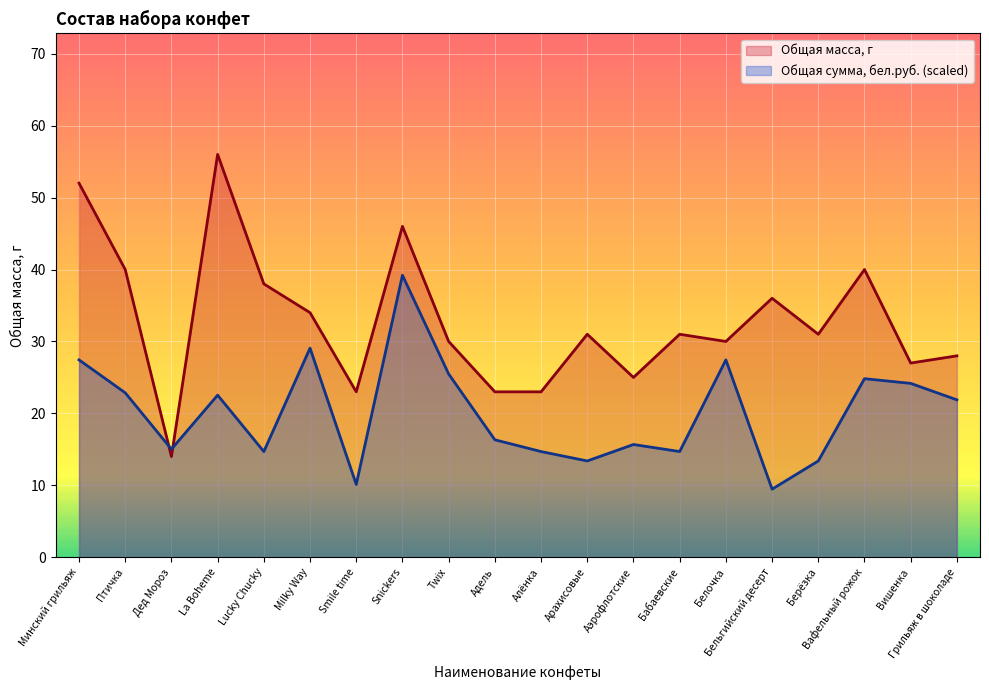

What is the difference between the highest and lowest values at Алёнка?

8.3